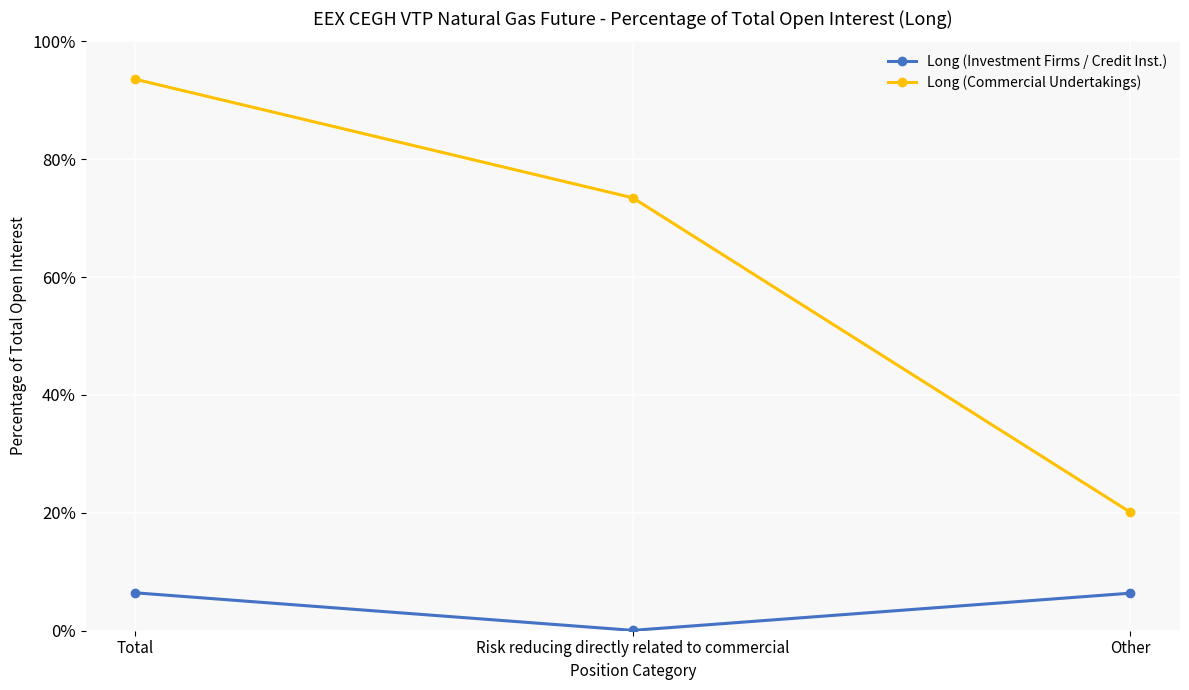

What is the minimum value shown in the chart?

0.1